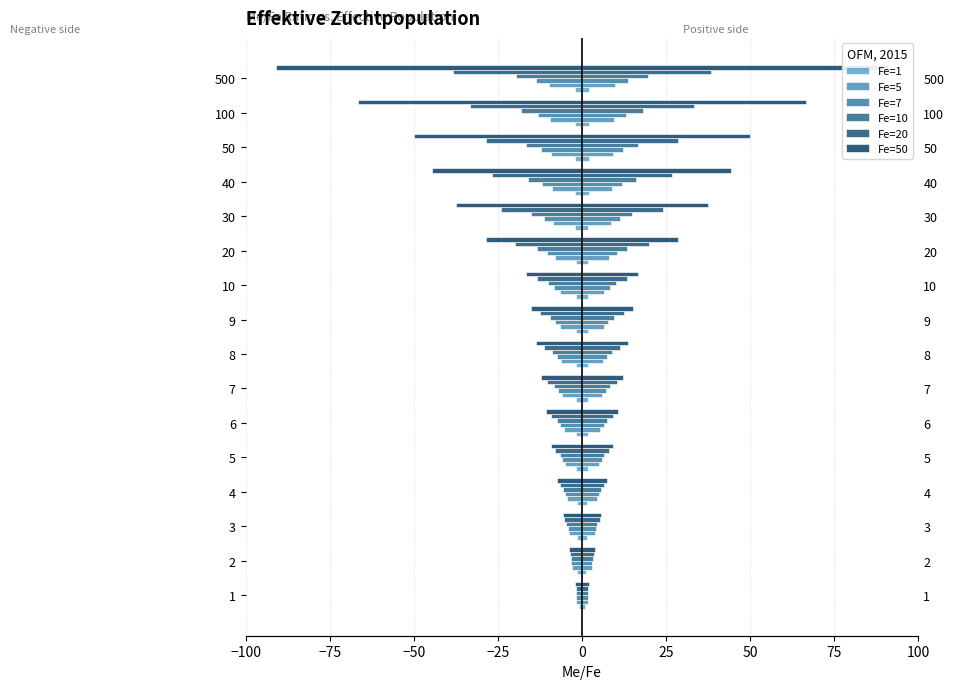

True or false: Fe=20 has a value of -3.6 at 3.

False